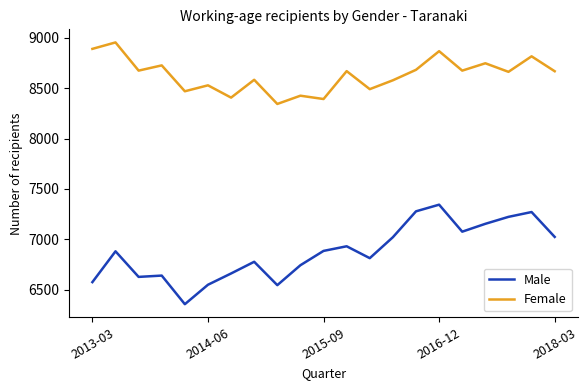

Which series has the largest range (max minus min)?

Male